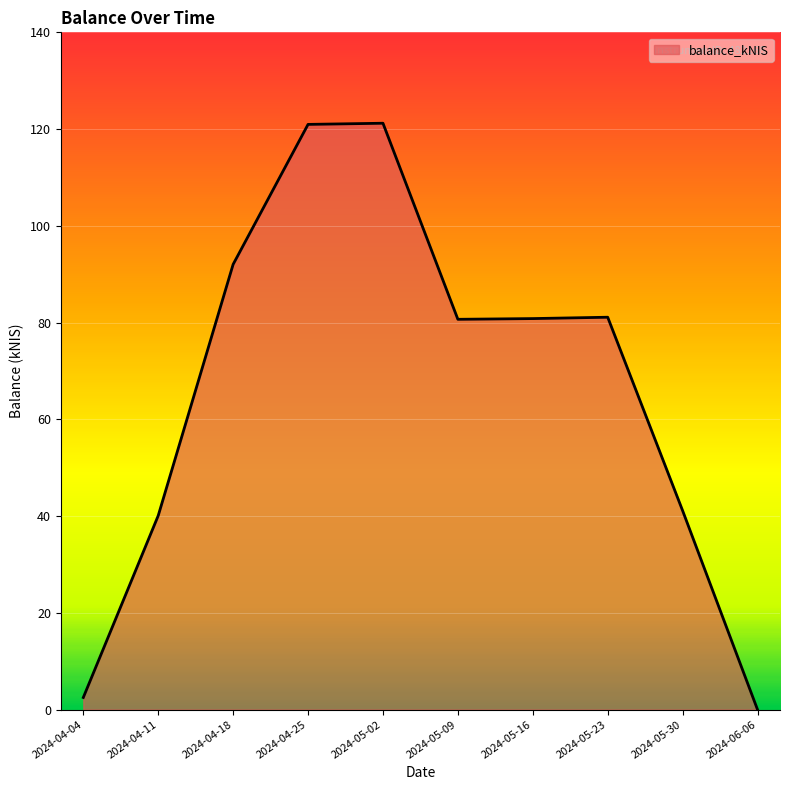

What is the greatest value displayed?

121.2